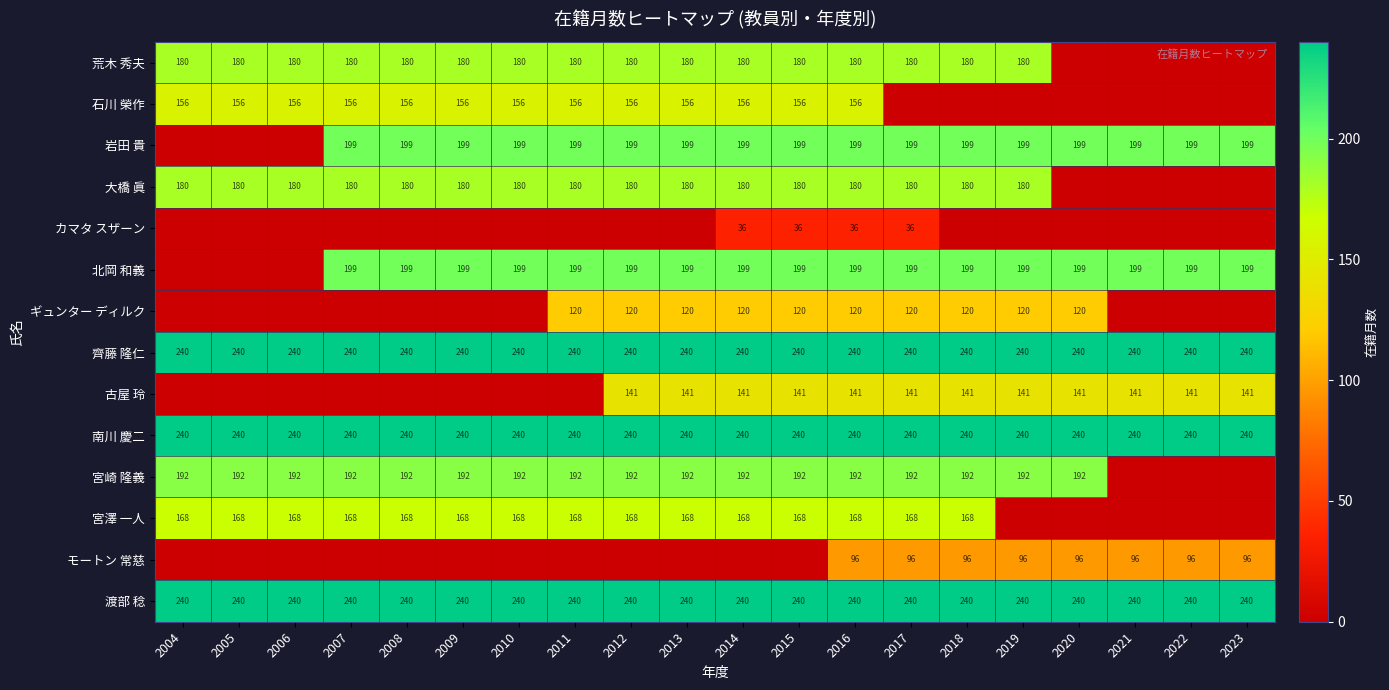

What is the minimum value for 渡部 稔?

240